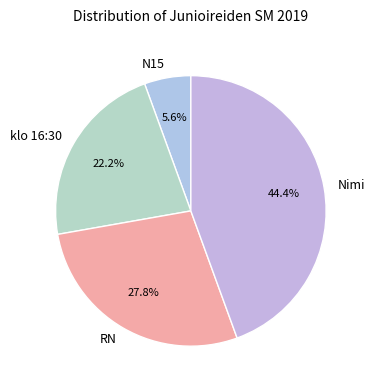

Does any single category account for the majority?

No